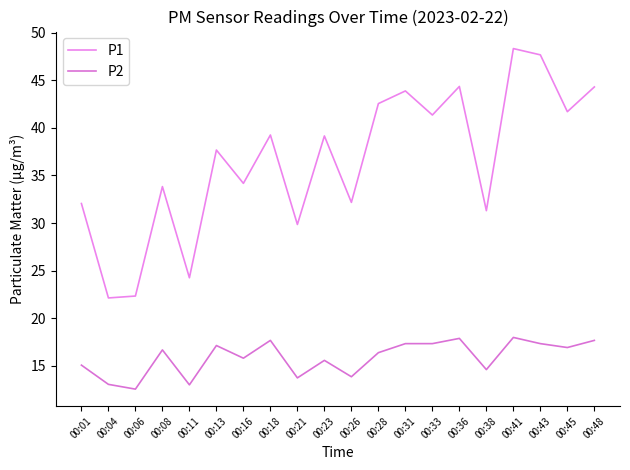

Does the chart display data point markers on the line(s)?

No